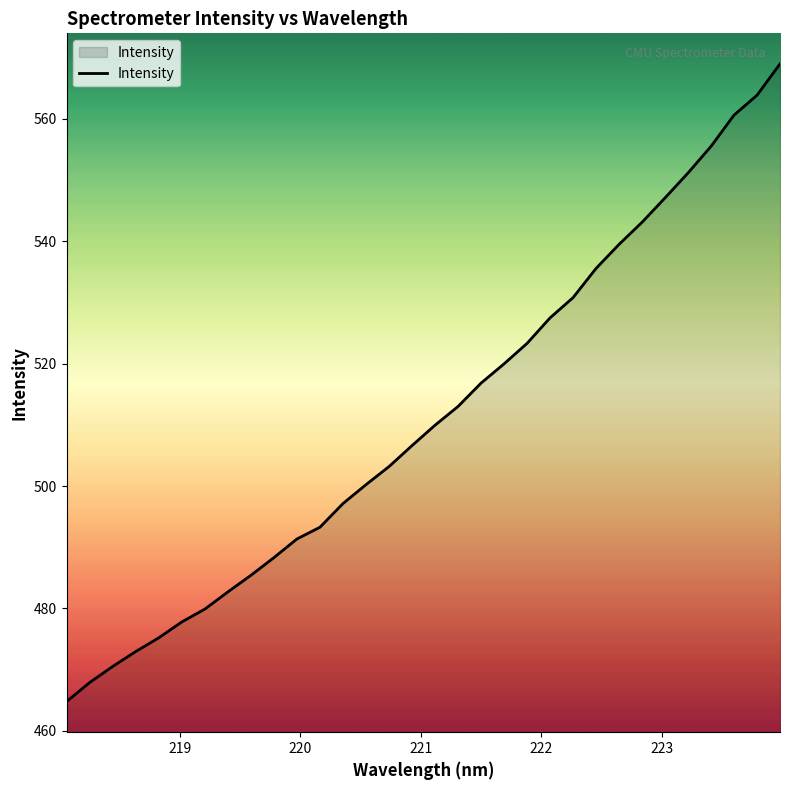

What is the minimum value shown in the chart?

464.8